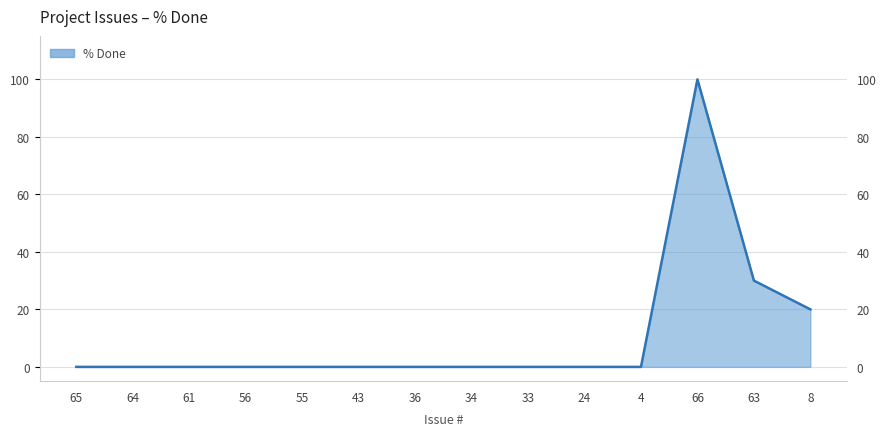

At which label is the value closest to 50?

63